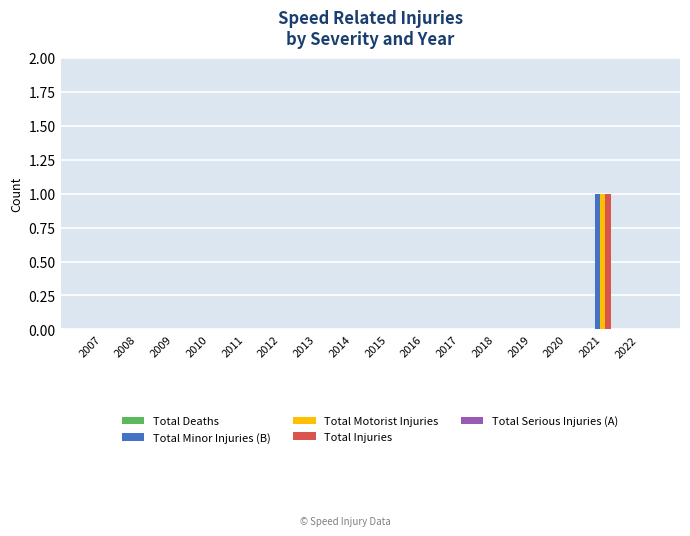

At which category is the sum across all series the highest?

2021